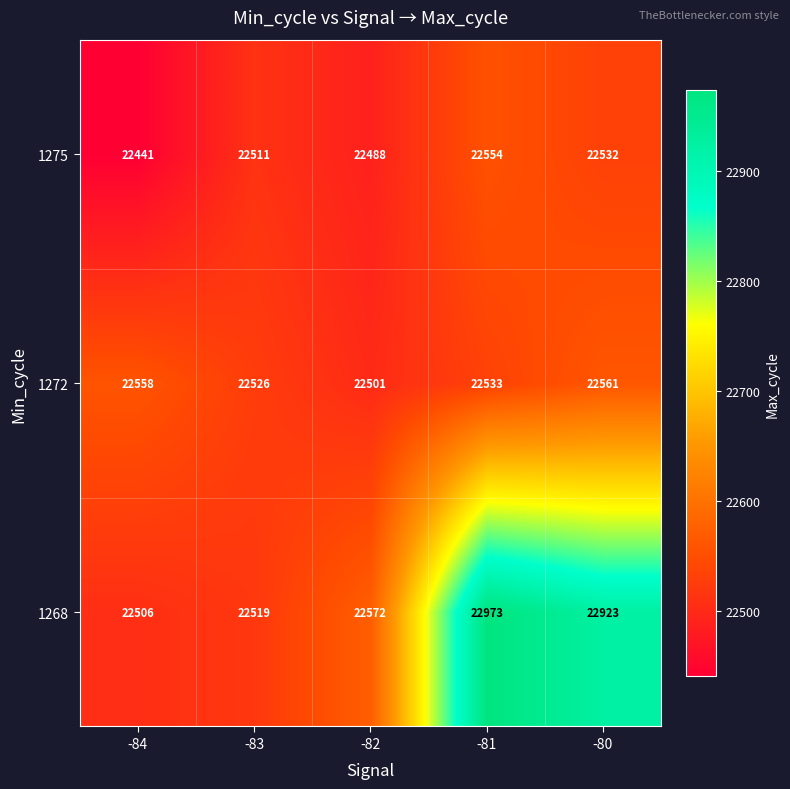

Where is 1268 nearest to the value 22739?

-82